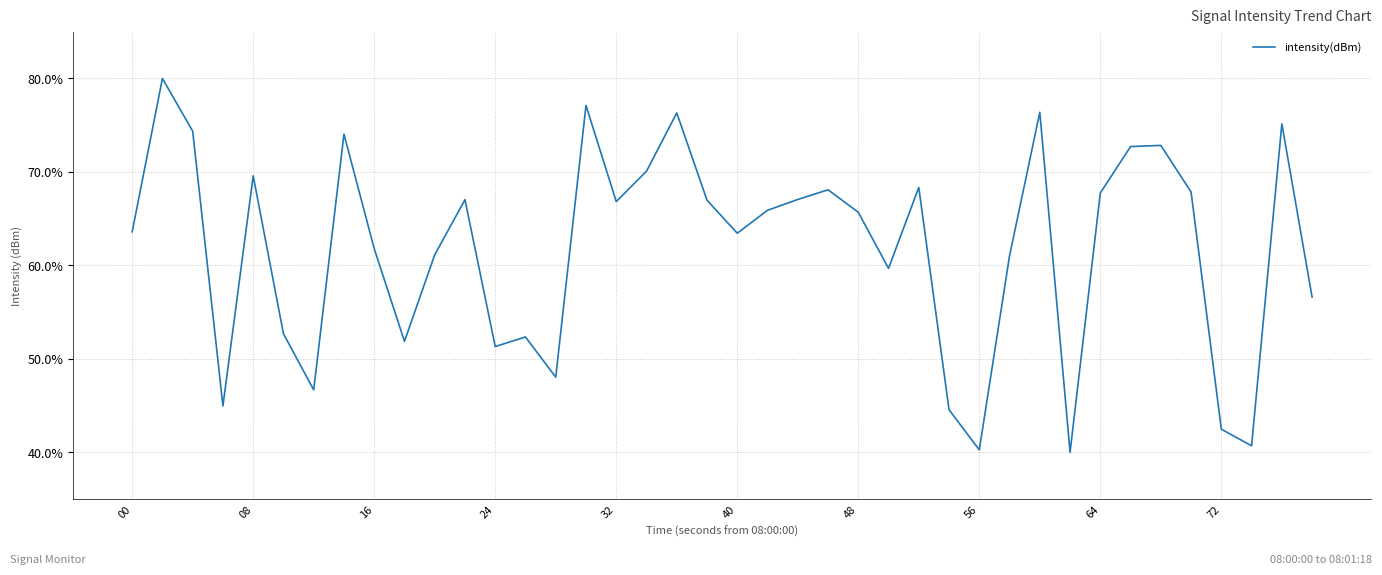

What is the minimum value shown in the chart?

40.0